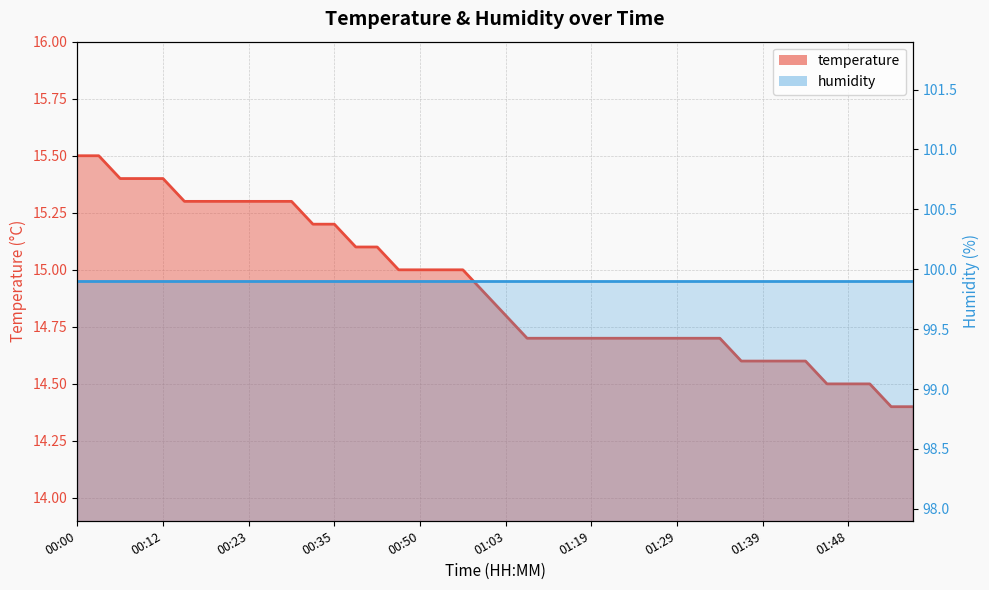

What position from the right is 00:23?

32